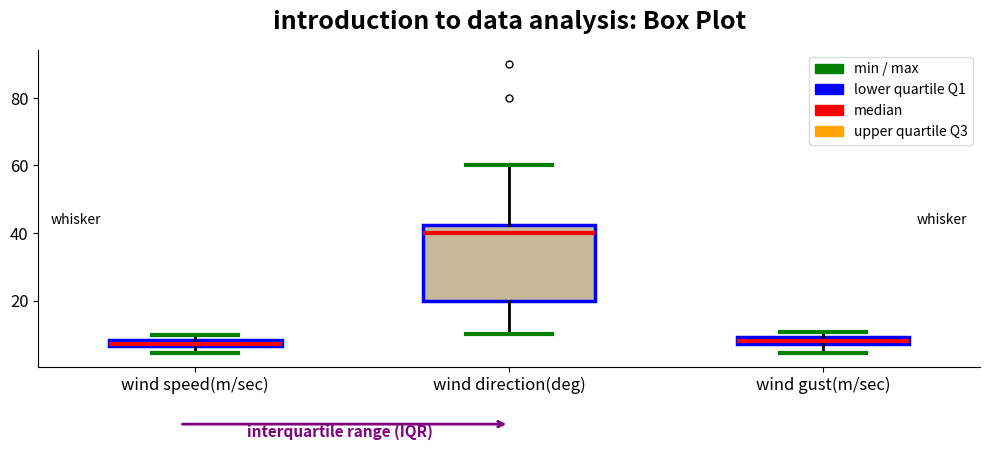

Which box is the tallest, from its lower edge to its upper edge?

wind direction(deg)